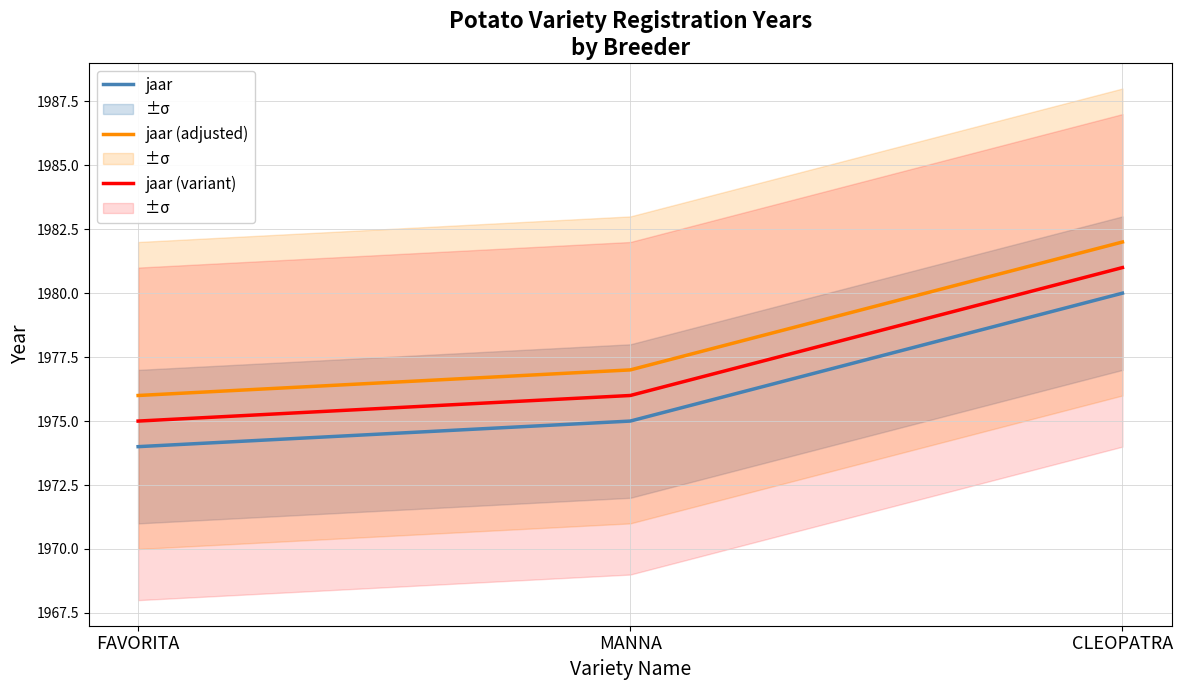

Does the chart display data point markers on the line(s)?

No